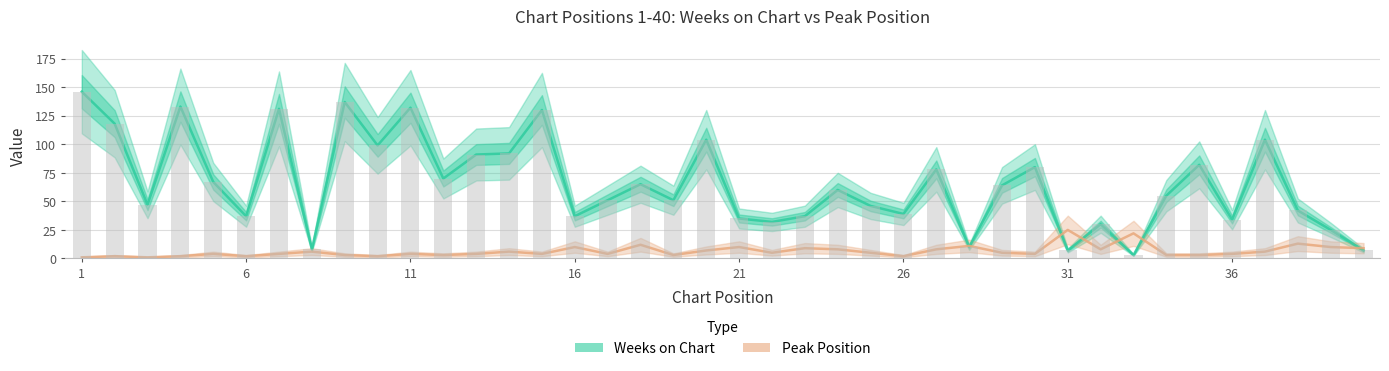

Rank the series by their average value, from lowest to highest.

Peak Position, Weeks on Chart